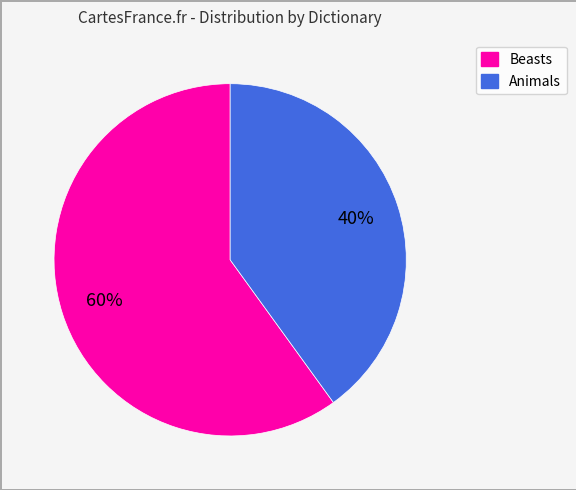

To the nearest percent, what is the average slice percentage?

50%